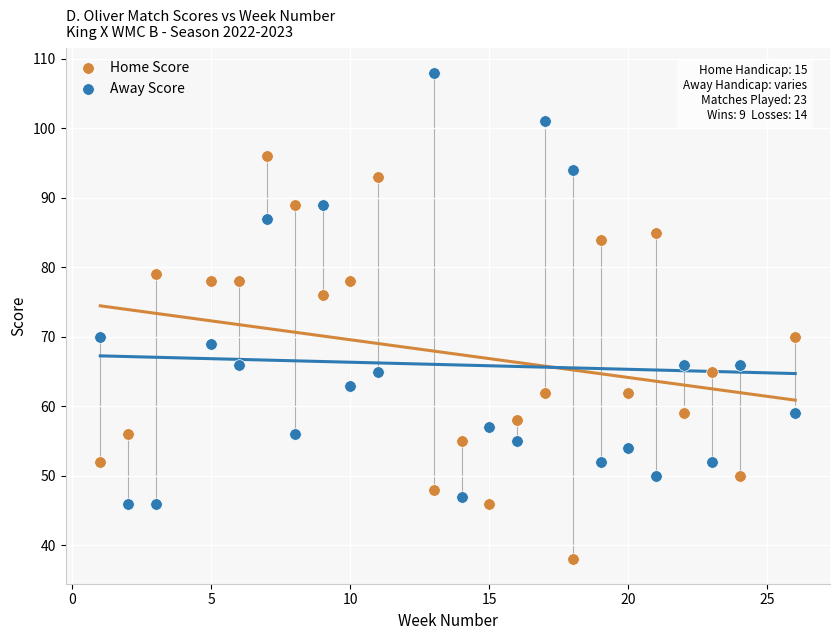

Which series reaches the maximum Y coordinate?

Away Score